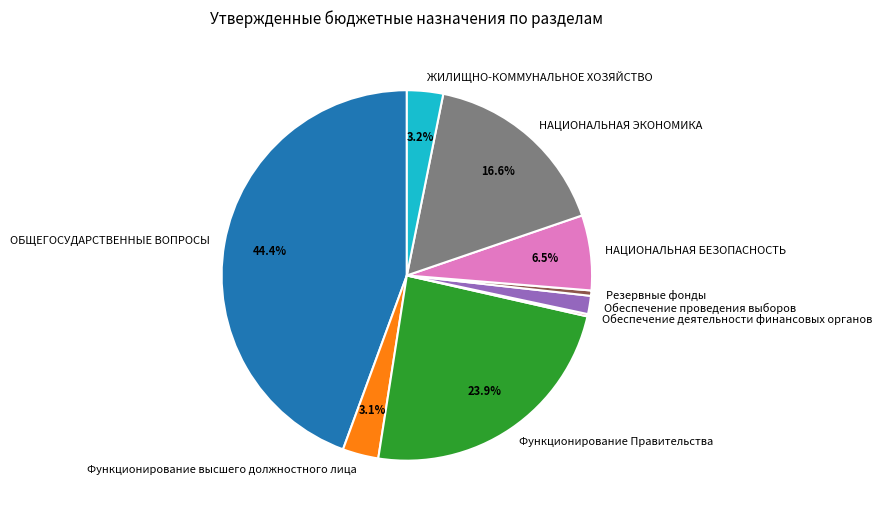

Which slice is the largest?

ОБЩЕГОСУДАРСТВЕННЫЕ ВОПРОСЫ